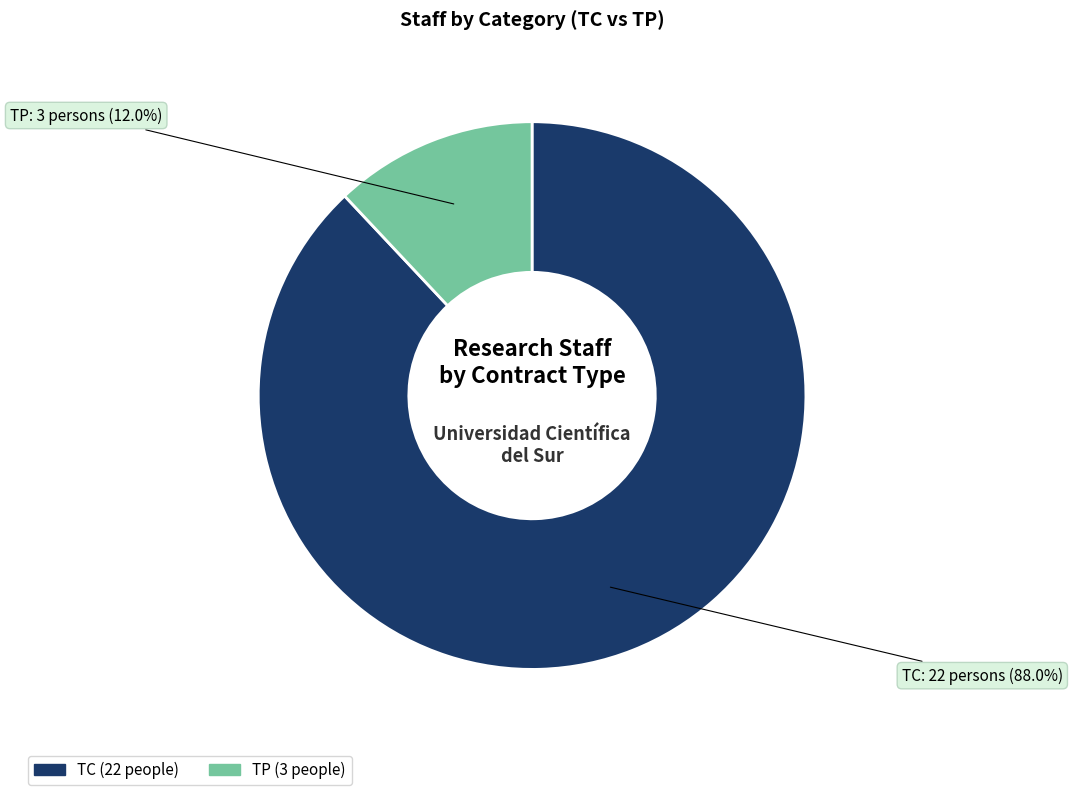

Which category has the smallest portion of the pie?

TP